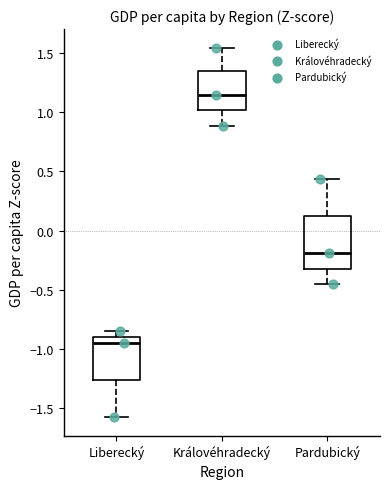

Where is the lower edge of the box for Liberecký on the y-axis? The values are not printed on the chart, so give them approximately, as read against the axis.

-1.25